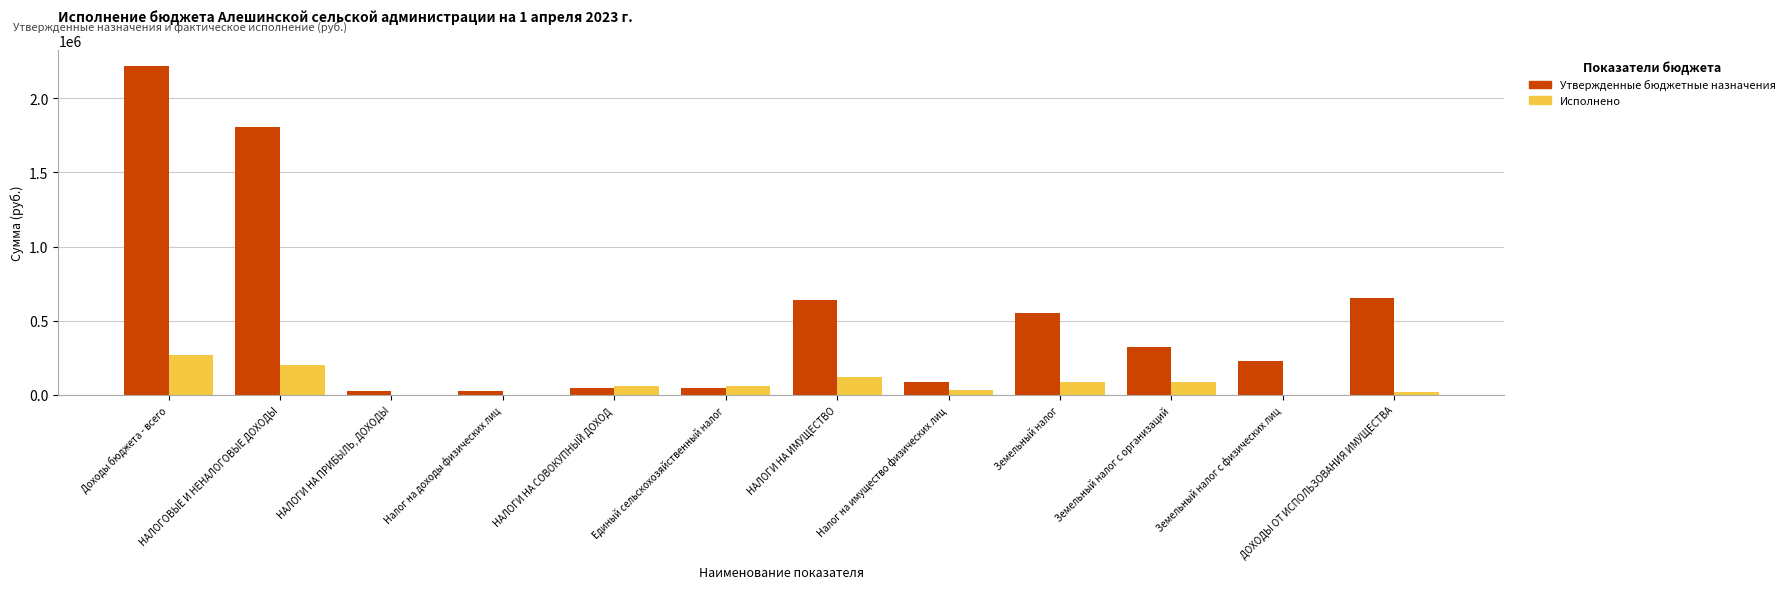

Which series has the largest total across all categories?

Утвержденные бюджетные назначения